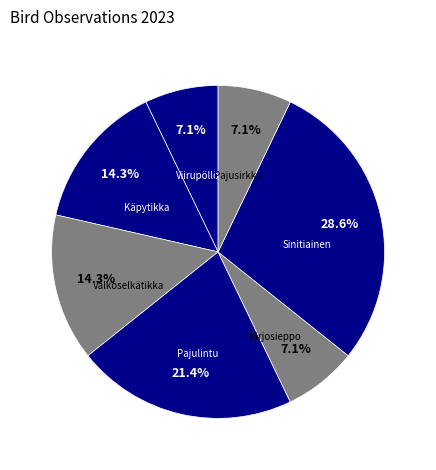

How many segments does this pie chart have?

7